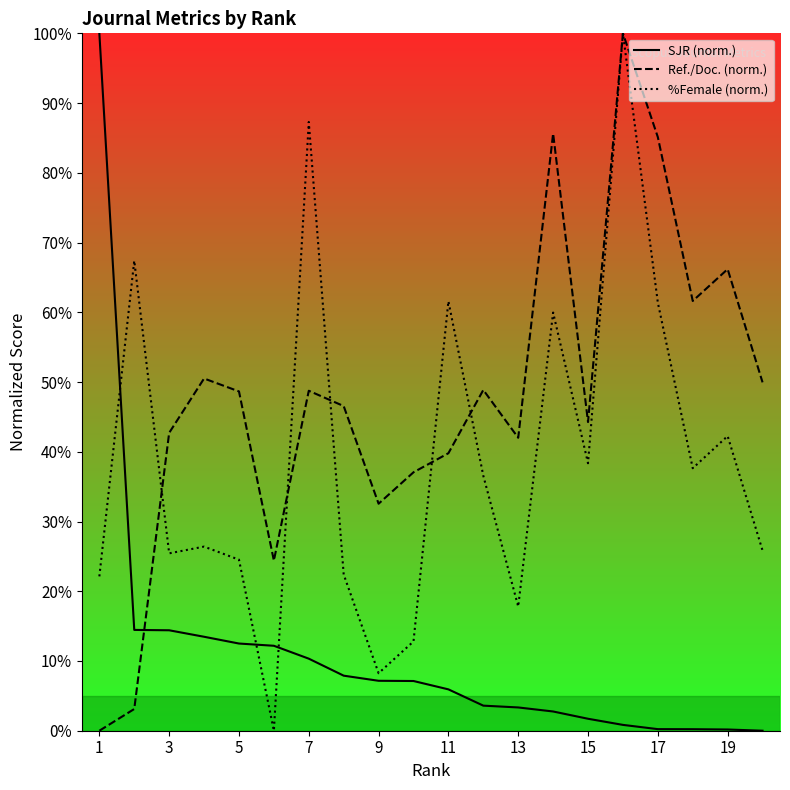

At how many categories does at least one series exceed 25?

19